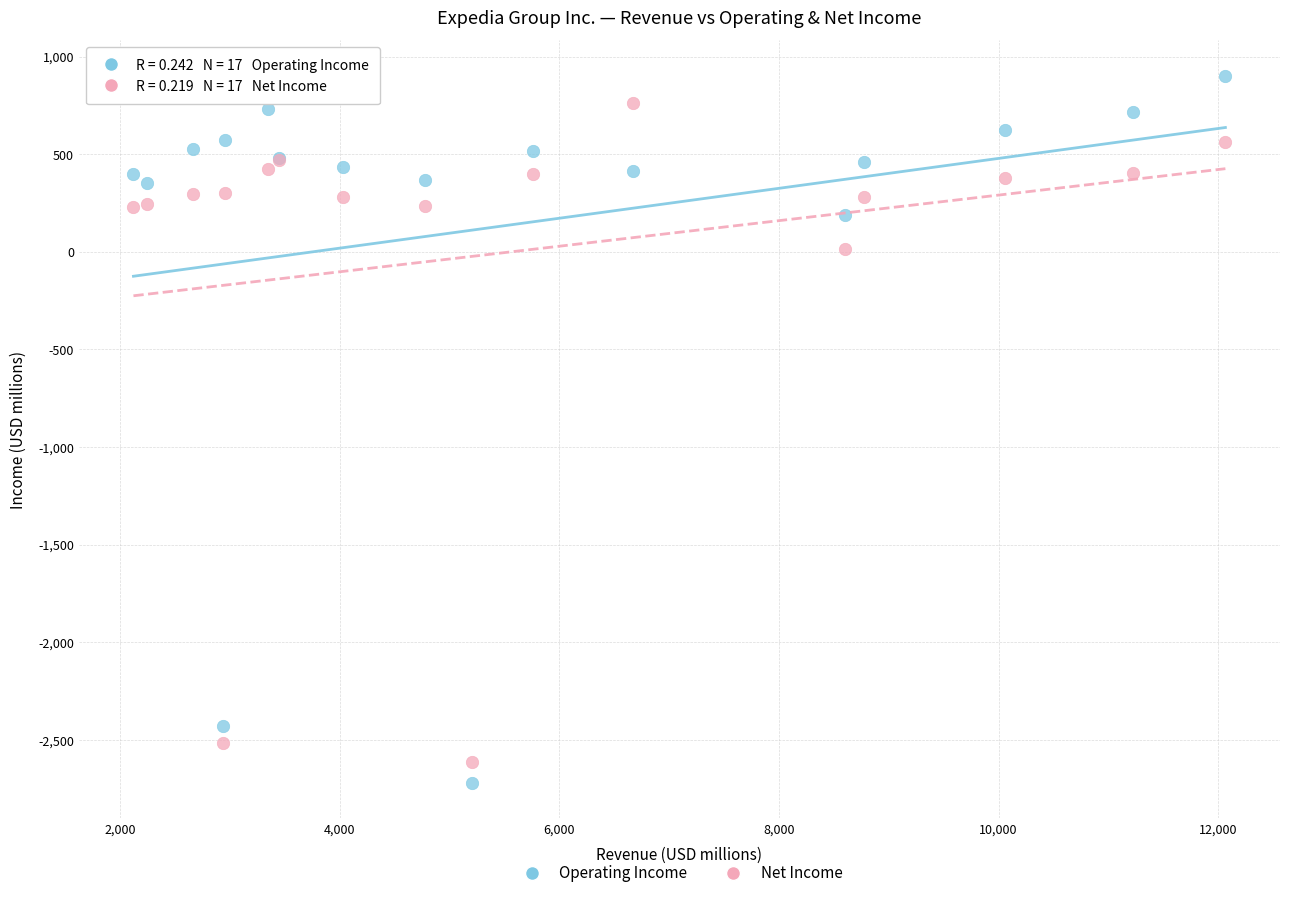

Which series has the largest Y range (max minus min)?

Operating Income